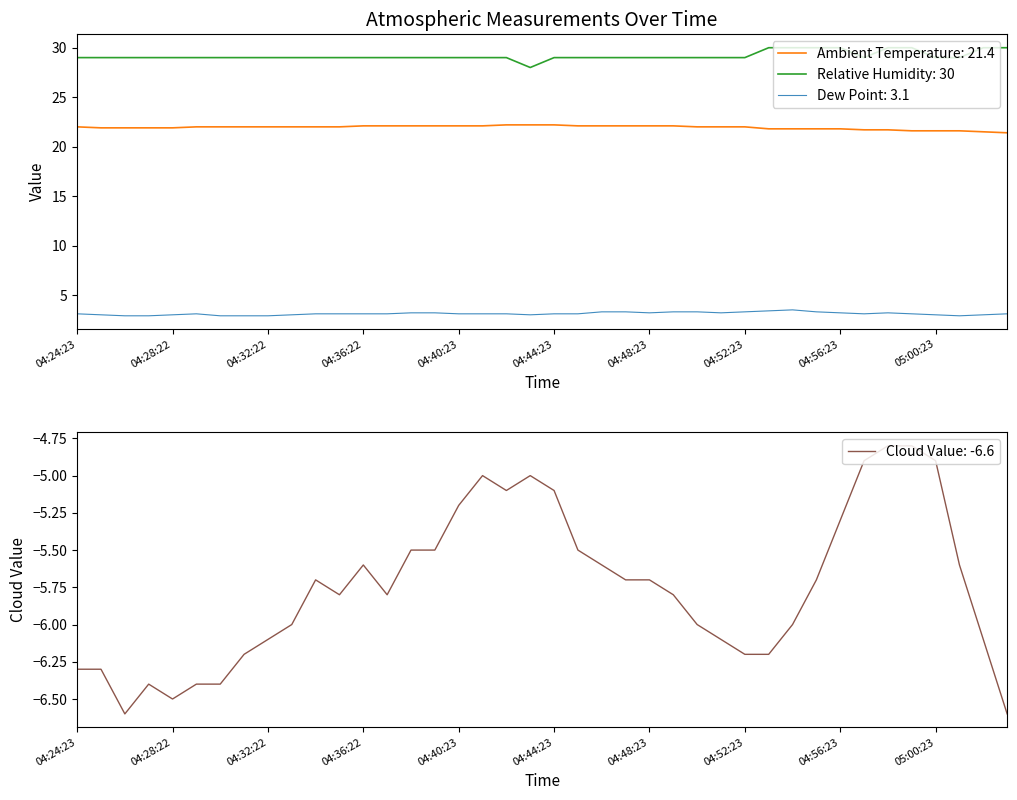

What value does the Ambient Temperature series have at 7?

22.0